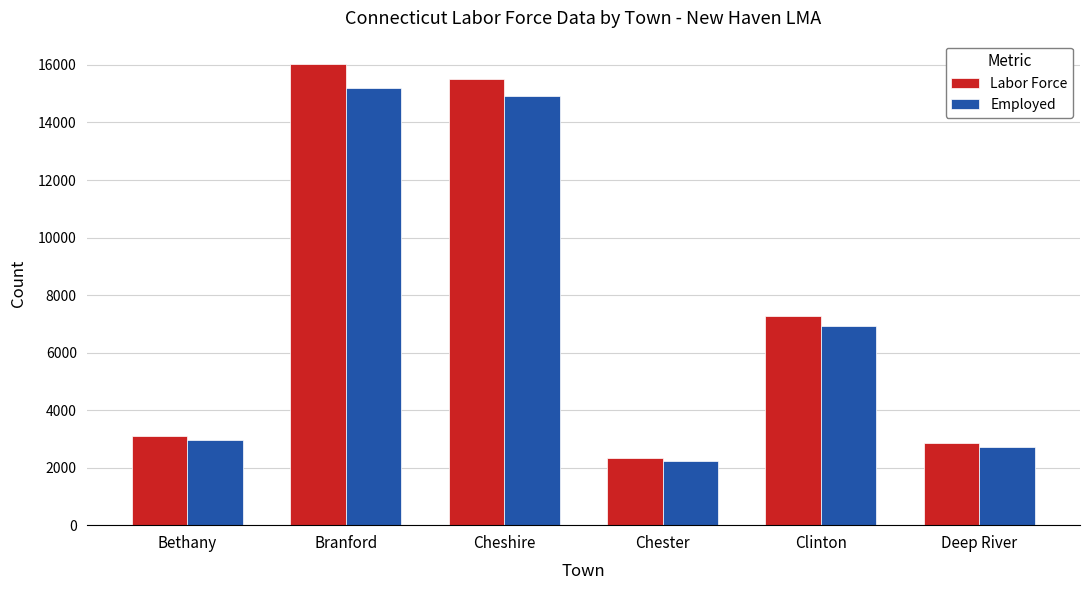

The value of Employed at Chester is 2243. True or false?

True